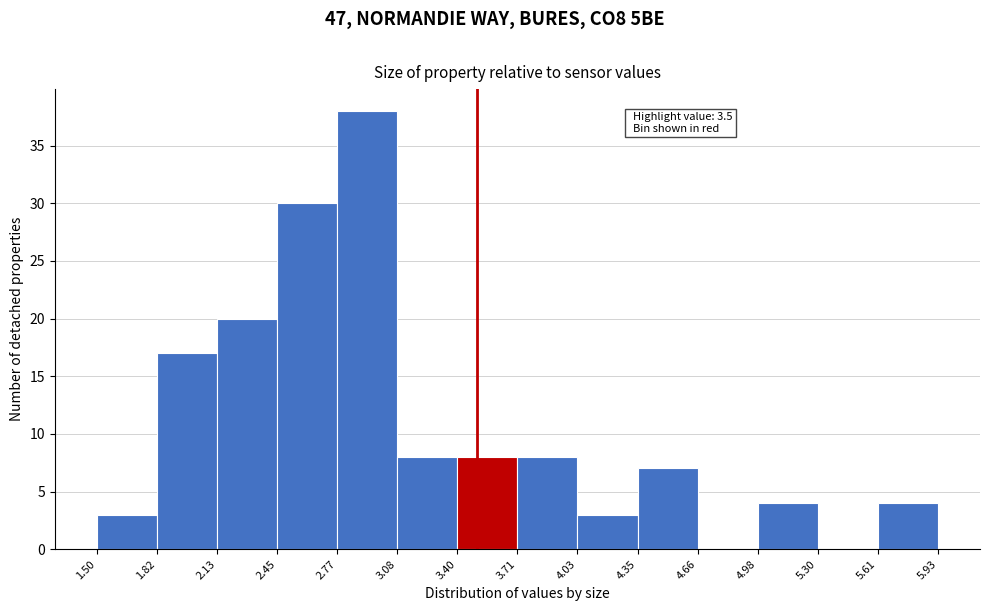

Which range on the x-axis has the tallest bar?

2.77 to 3.08